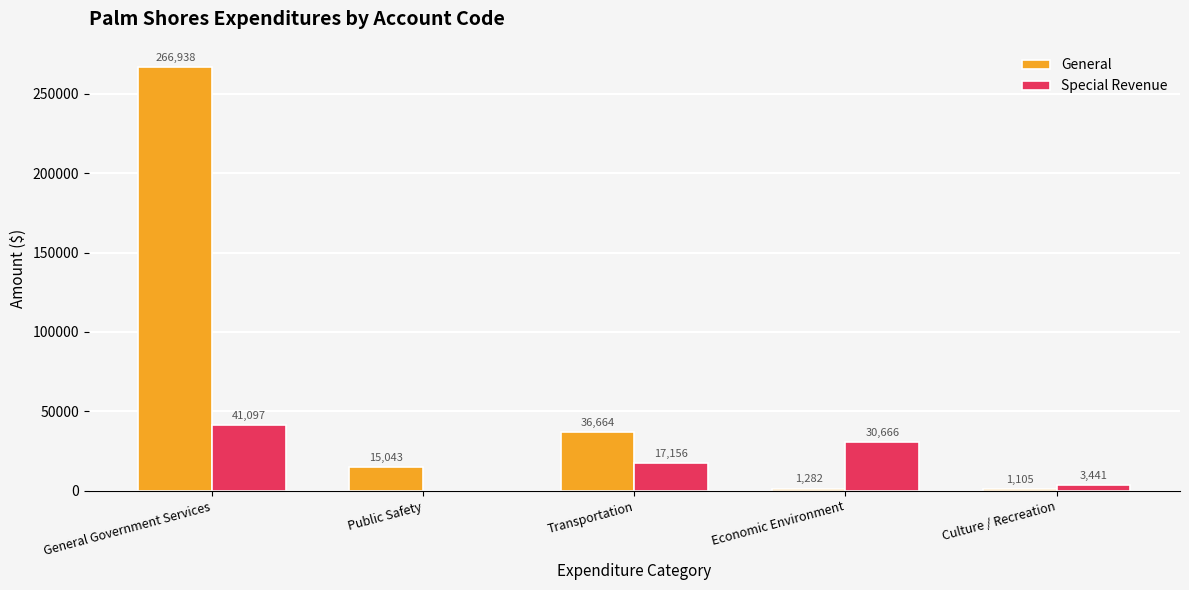

What is the highest value of the General series?

266938